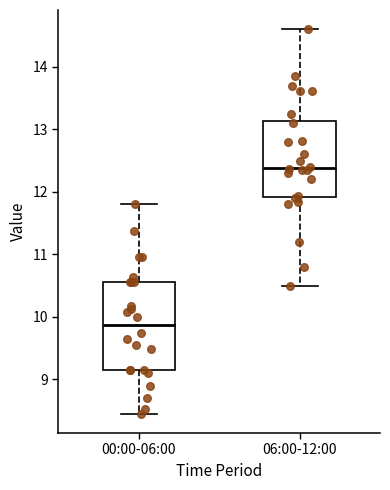

Reading left to right, transcribe this box plot: for each box, give where its median line is, the range the box spans, and where its two whiskers end, as read against the y-axis. The values are not printed on the chart, so give them approximately, as read against the axis.

00:00-06:00: median 9.9, box 9.2 to 10.6, whiskers 8.5 to 11.8
06:00-12:00: median 12.4, box 11.9 to 13.1, whiskers 10.5 to 14.6